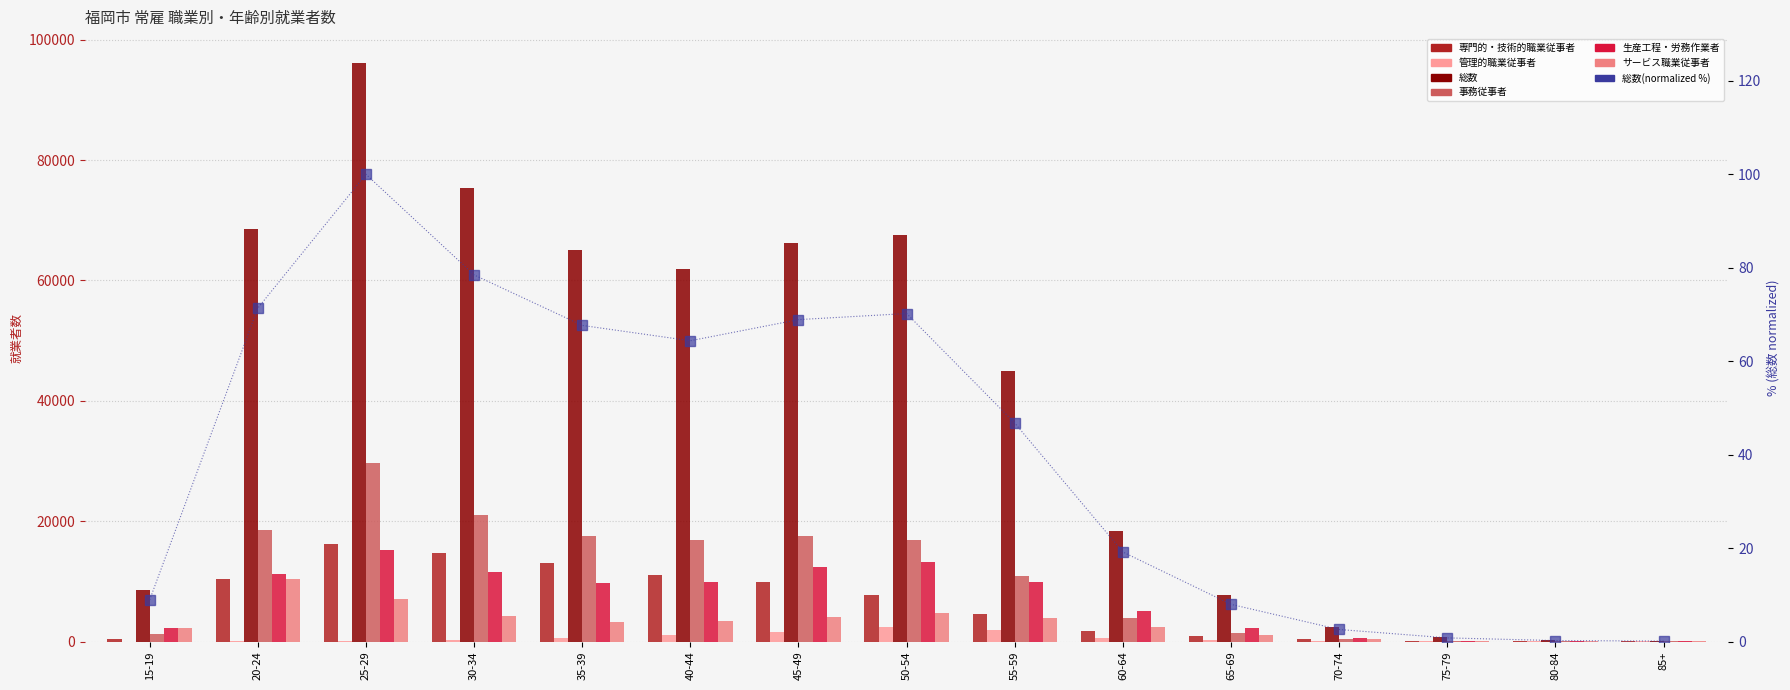

Which label corresponds to the largest value in the chart?

25-29